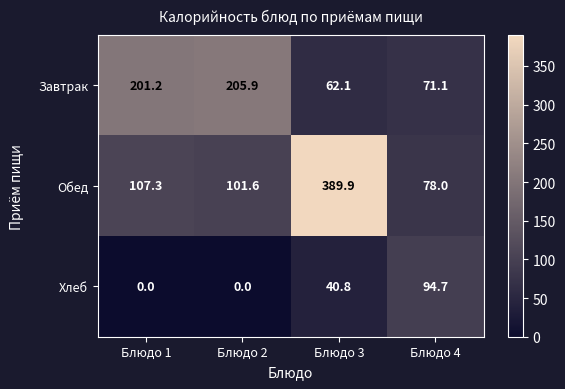

True or false: Хлеб has a value of 0.0 at Блюдо 1.

True